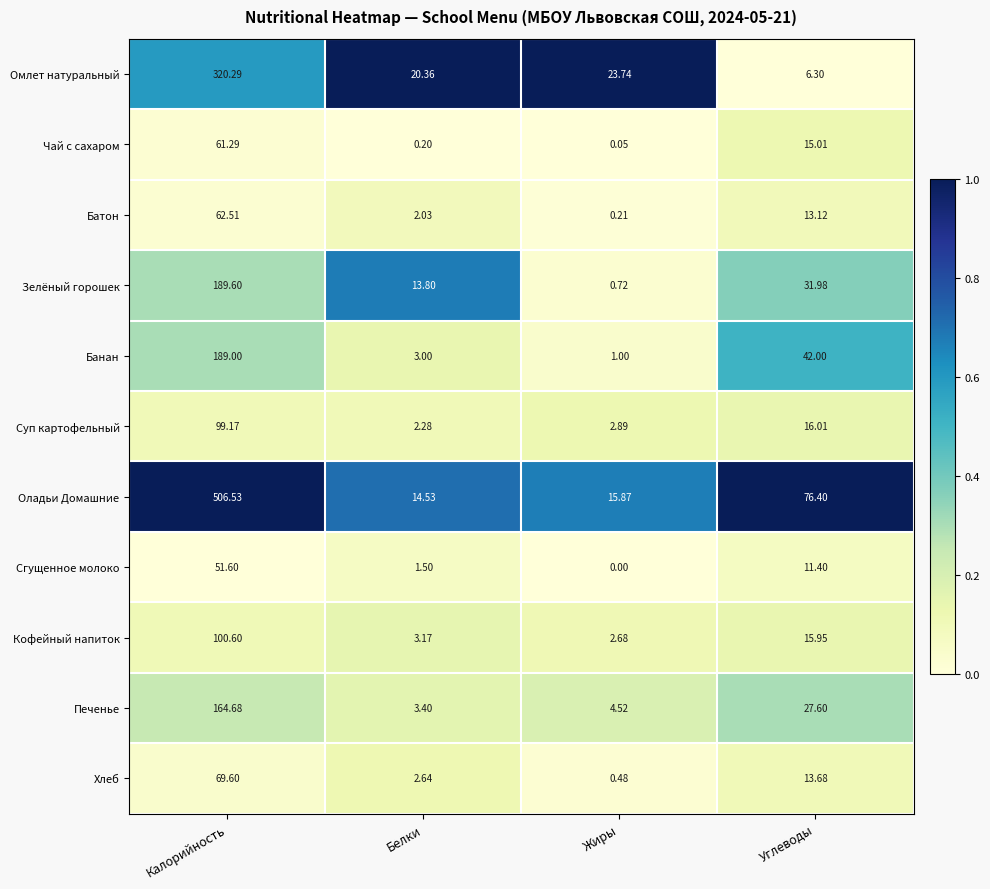

Which category has the highest value in the Чай с сахаром series?

Калорийность